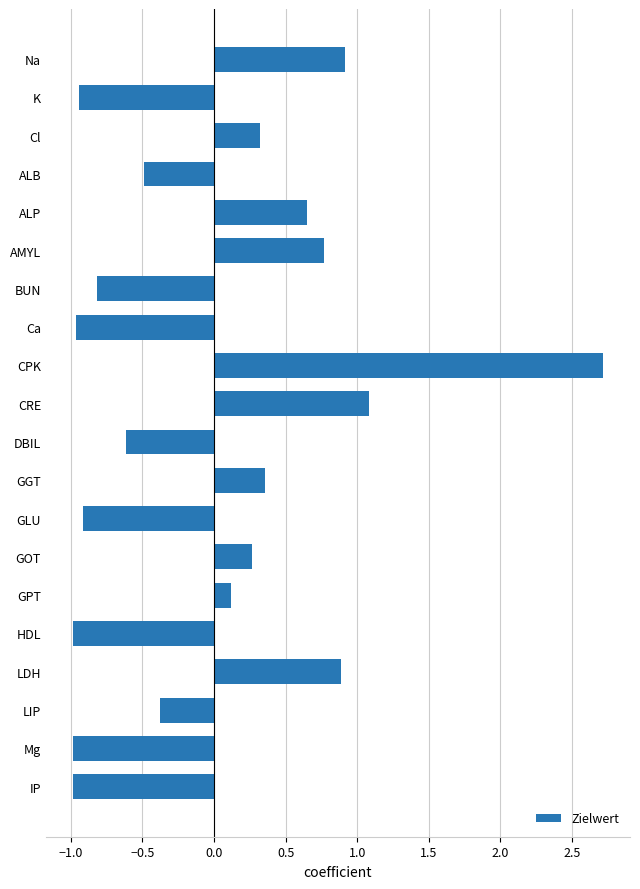

What is the label of the 1st bar from the top?

Na